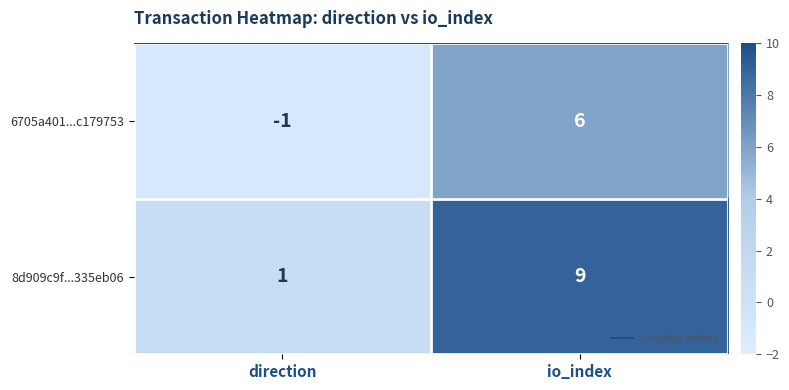

What is the average value of the 8d909c9f...335eb06 series?

5